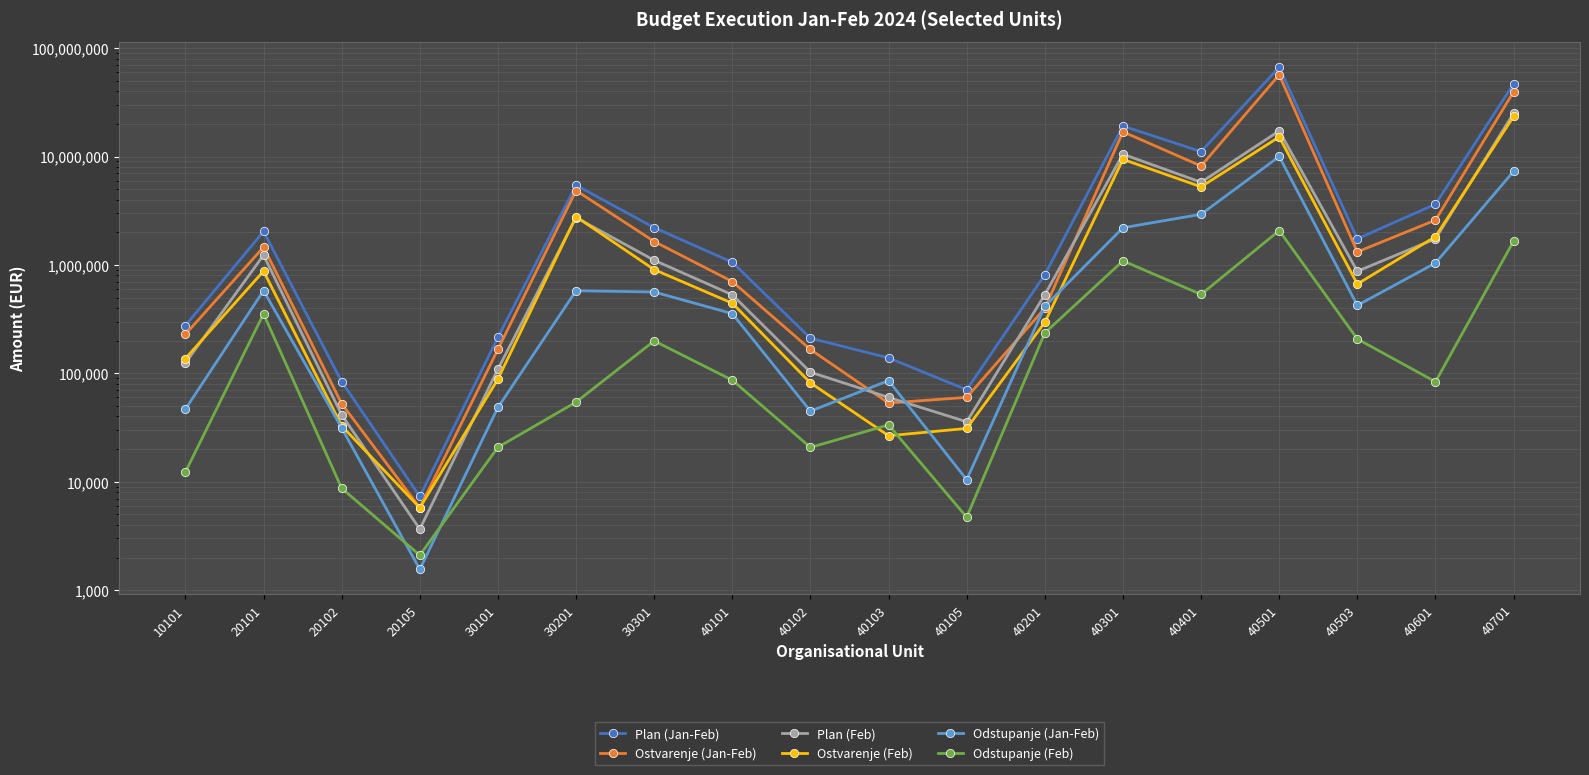

In Odstupanje (Feb), how many points are higher than both neighbors (excluding endpoints)?

5